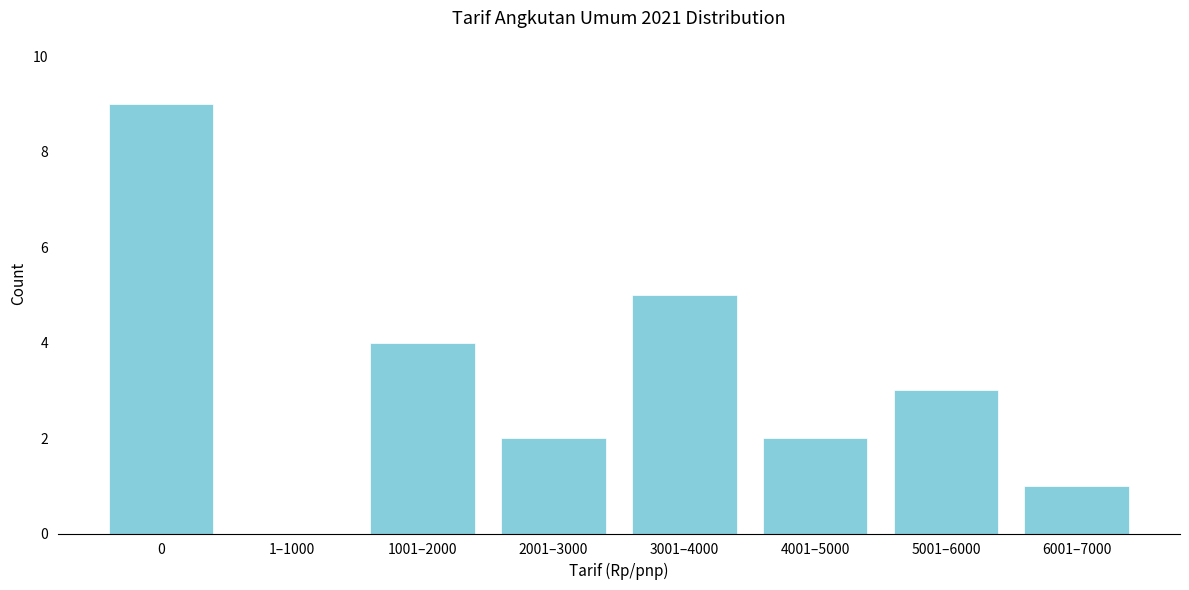

Reading right to left, extract all data points from this chart.

6001–7000=1	5001–6000=3	4001–5000=2	3001–4000=5	2001–3000=2	1001–2000=4	1–1000=0	0=9